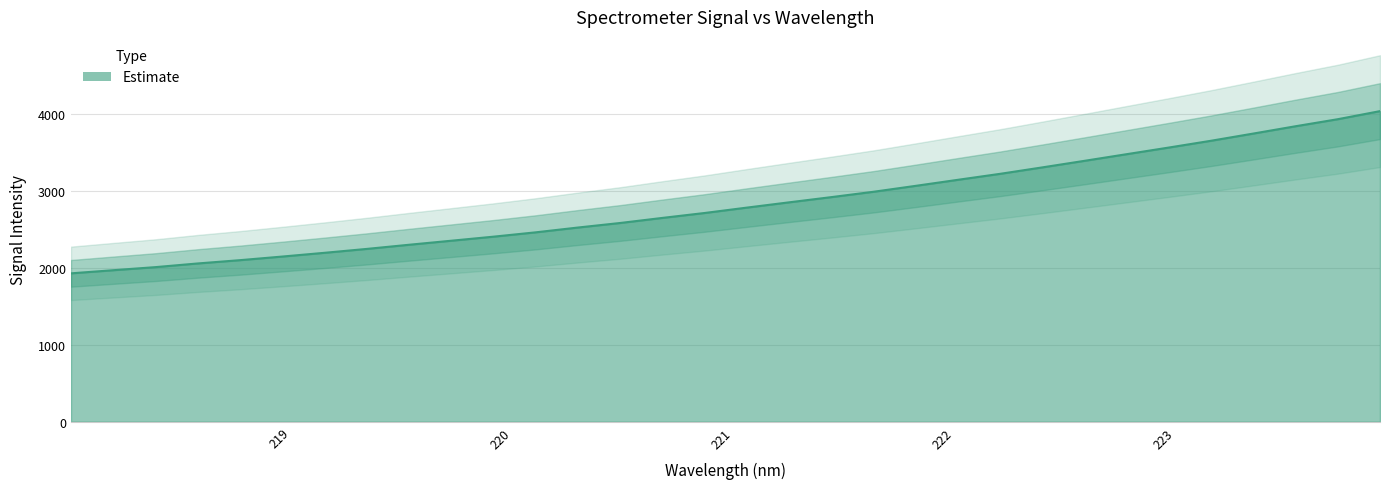

List the labels in order of value, largest first.

223.9802, 223.7895, 223.5987, 223.408, 223.2172, 223.0264, 222.8355, 222.6447, 222.4538, 222.263, 222.0721, 221.8812, 221.6902, 221.4993, 221.3083, 221.1174, 220.9264, 220.7354, 220.5444, 220.3533, 220.1623, 219.9712, 219.7801, 219.589, 219.3979, 219.2067, 219.0156, 218.8244, 218.6332, 218.442, 218.2508, 218.0596